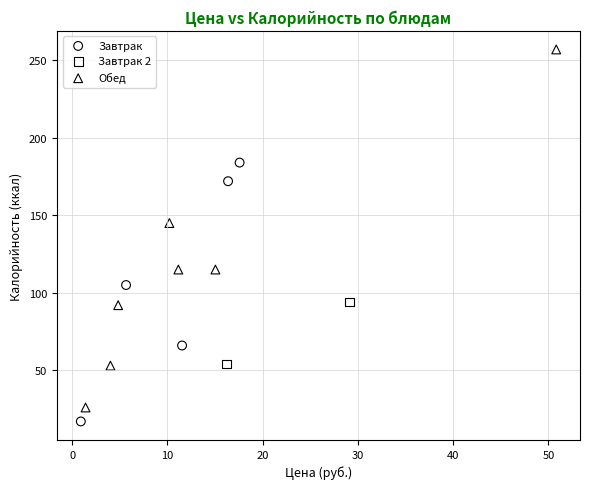

Which series contains the highest Y value?

Обед